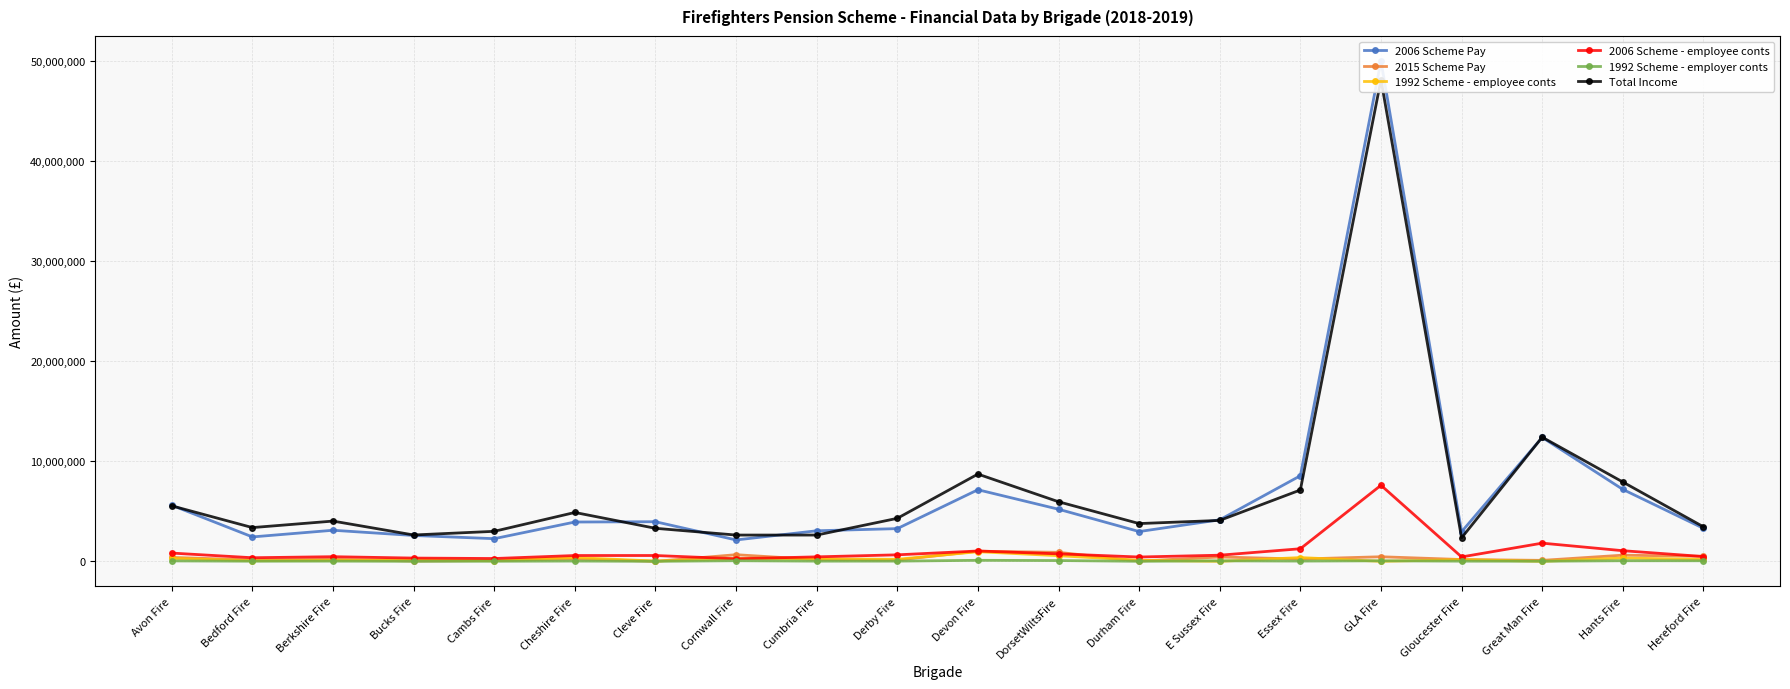

How many categories are shown in the chart?

20